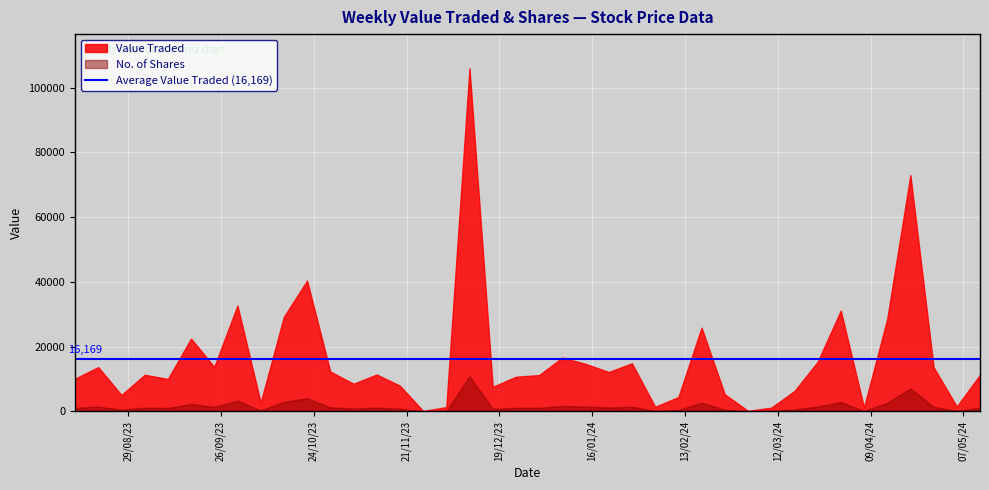

At which category does the chart reach its minimum across all series?

26/11/2023